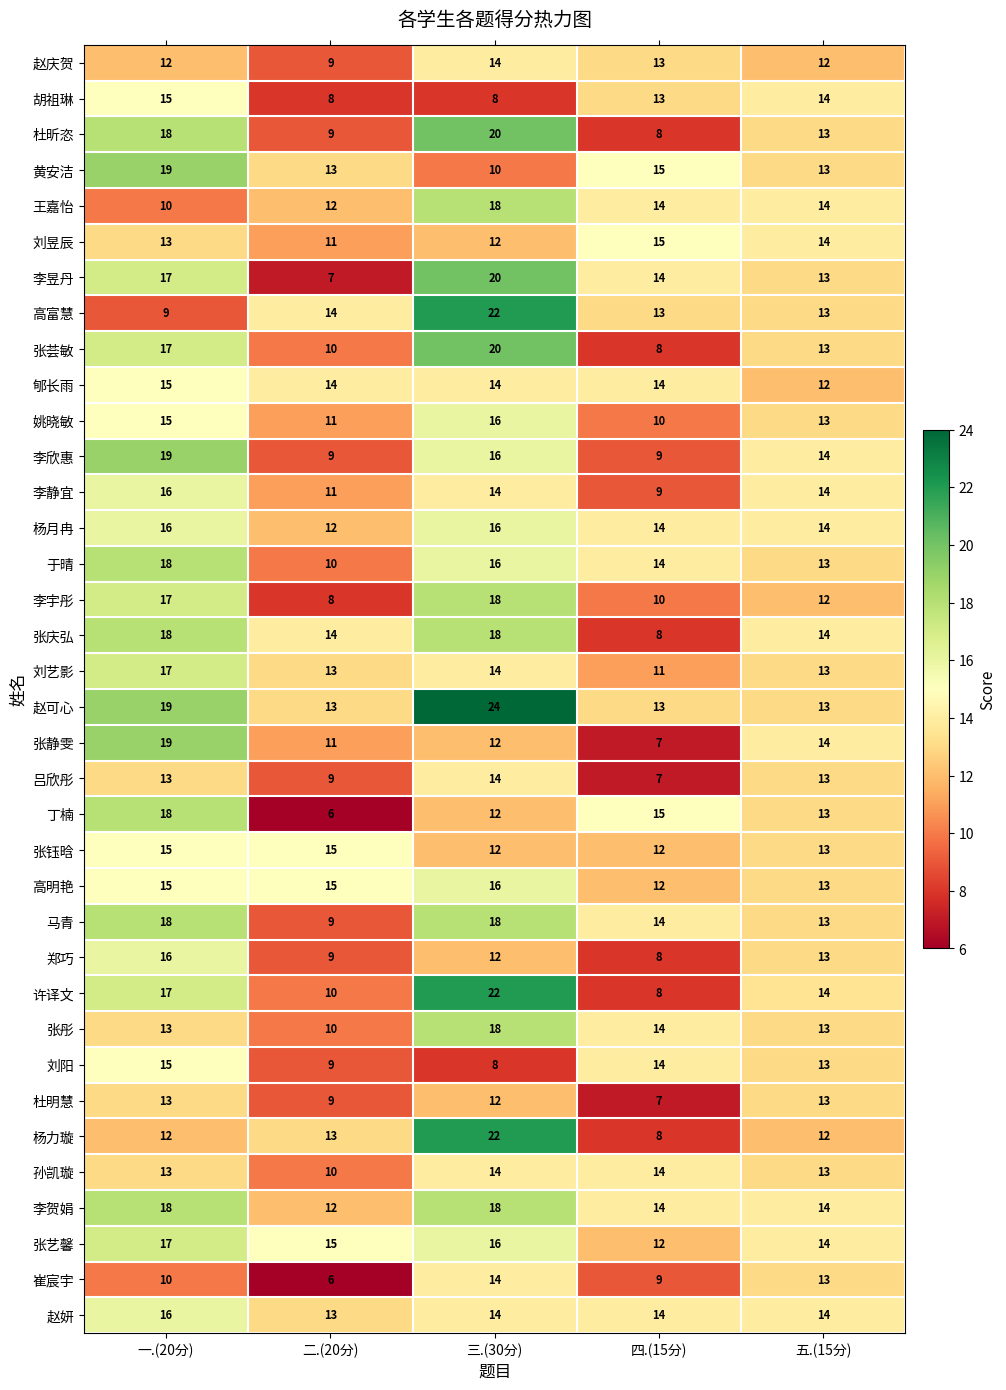

What is the total value across all series at 五.(15分)?

476